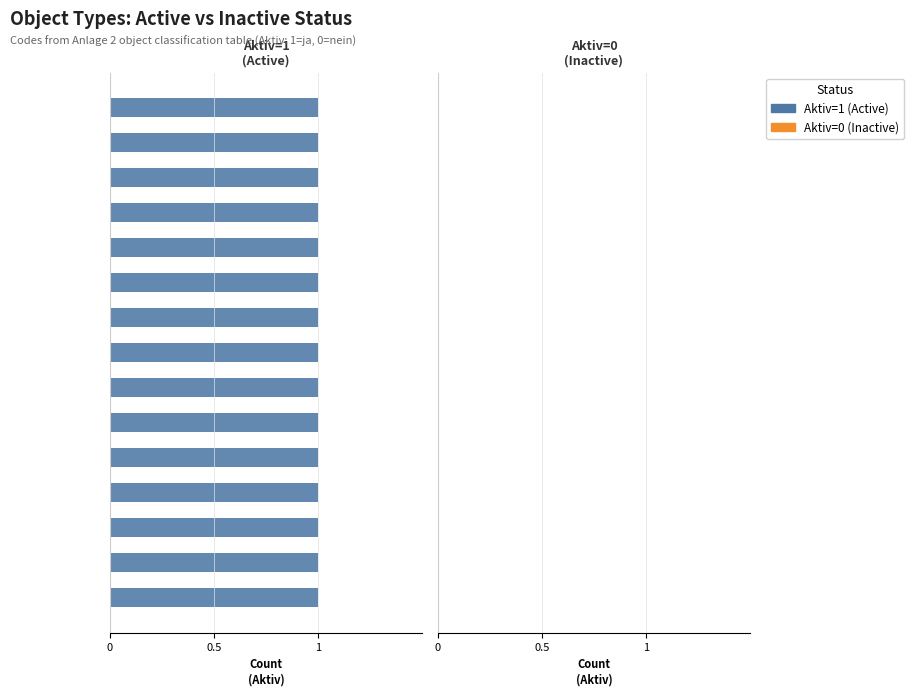

Reading left to right, list all the values displayed in this chart.

Aktiv=1 (Active): 1	1	1	1	1	1	1	1	1	1	1	1	1	1	1
Aktiv=0 (Inactive): 0	0	0	0	0	0	0	0	0	0	0	0	0	0	0